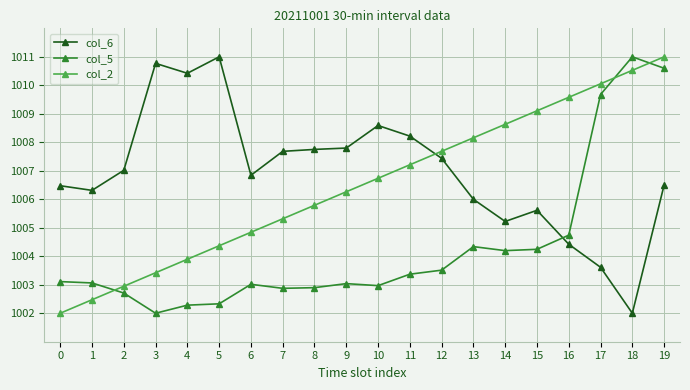

Is it true that col_6 equals 239.0 at 10?

False